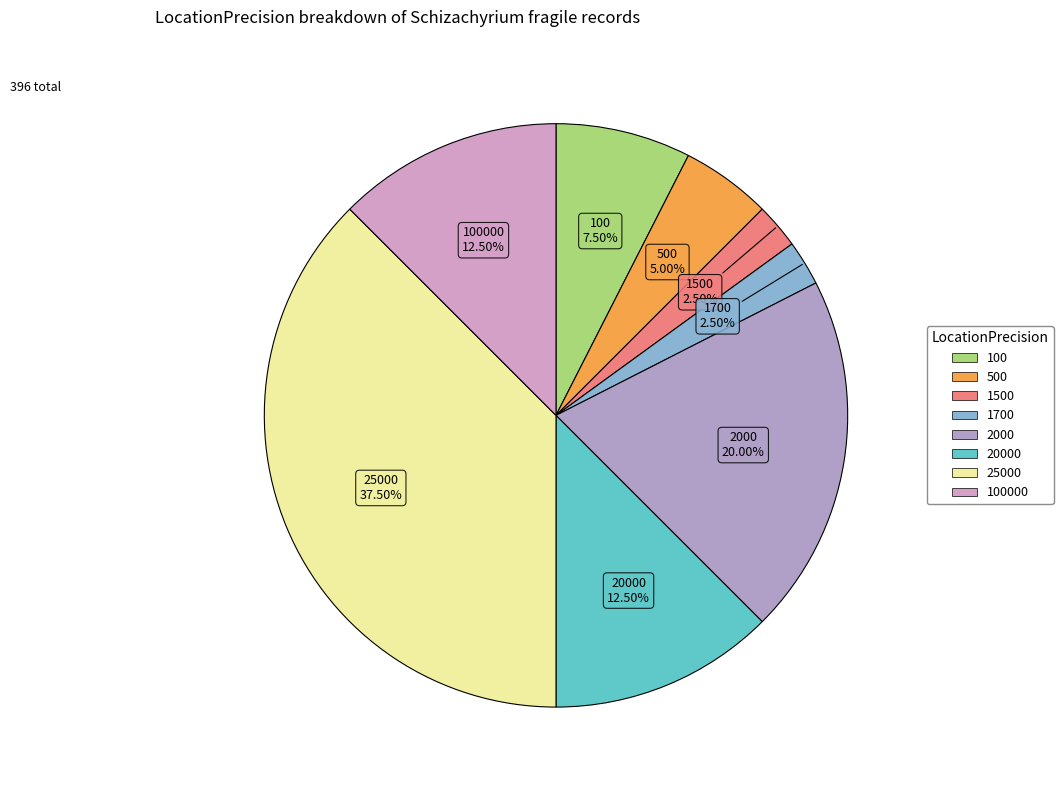

Is the sum of 500 and 100 greater than half?

No